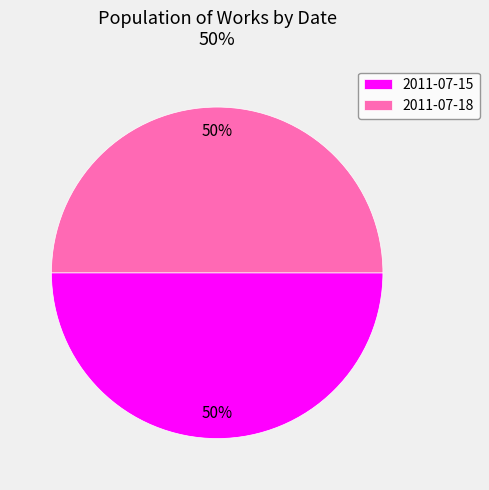

To the nearest percent, what is the combined percentage of 2011-07-18 and 2011-07-15?

100%